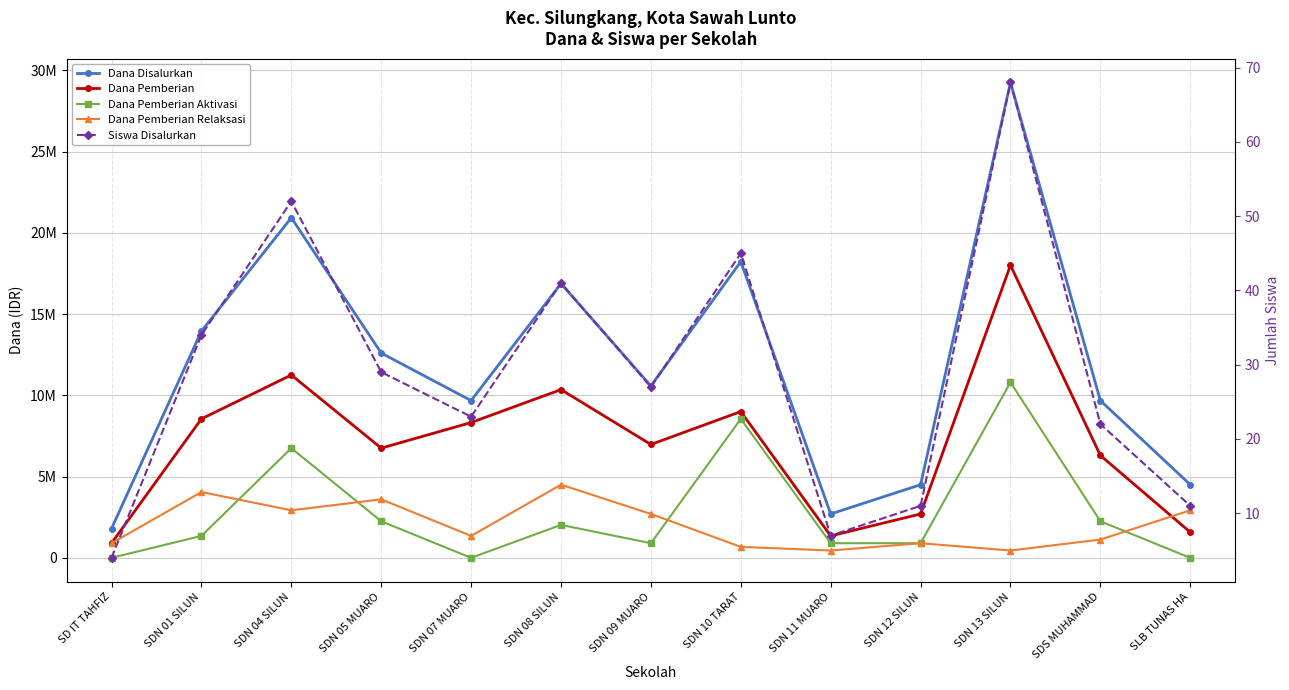

What is the sum of all Dana Pemberian values?

92025000